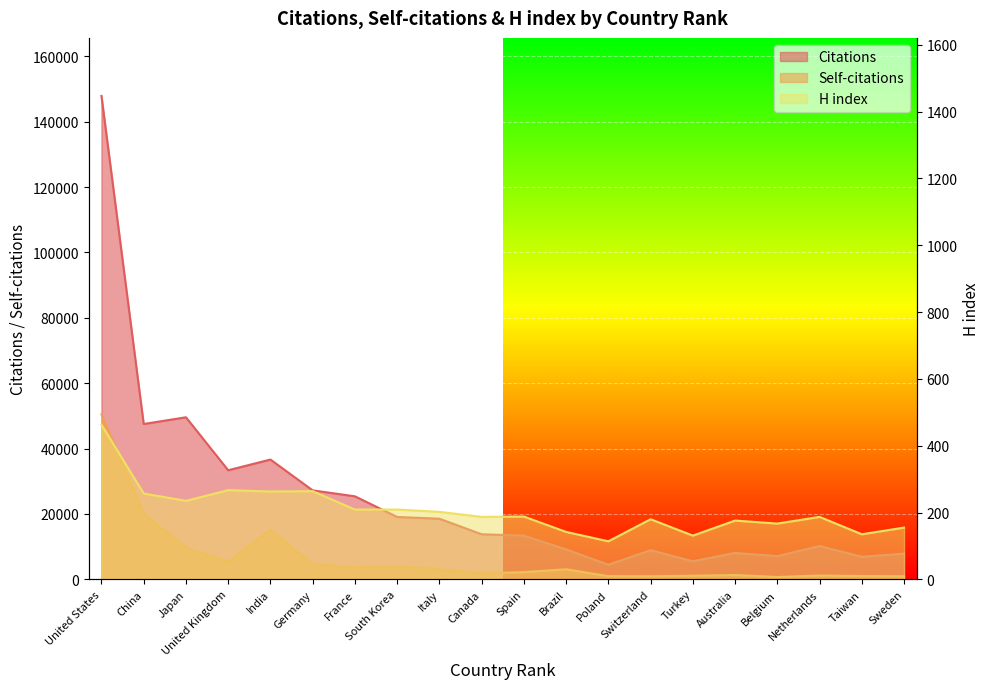

At how many categories does at least one series exceed 112963?

1